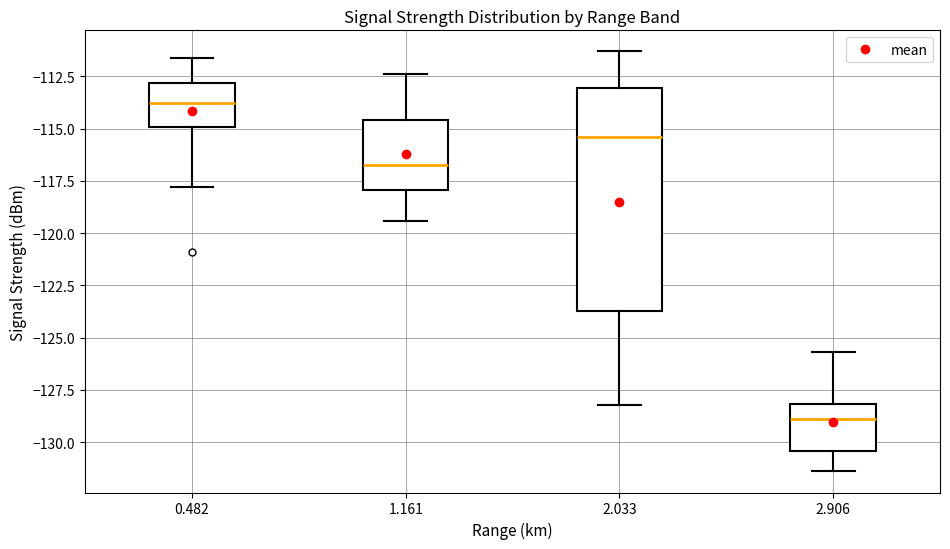

Where is the upper edge of the box at x = 2.906 on the y-axis? The values are not printed on the chart, so give them approximately, as read against the axis.

-128.0